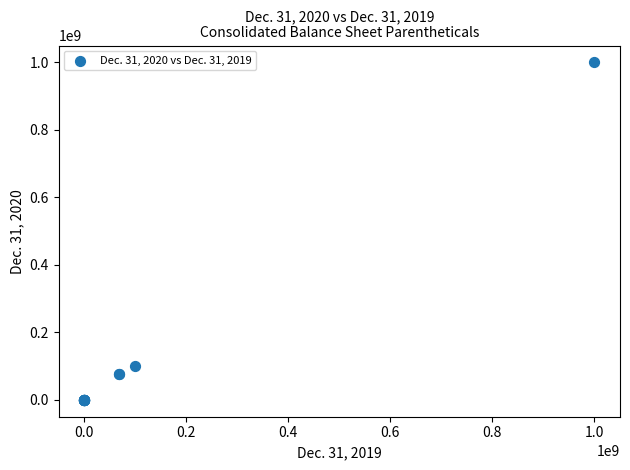

What Y value in the scatter plot is closest to 500000000?

99820000.0